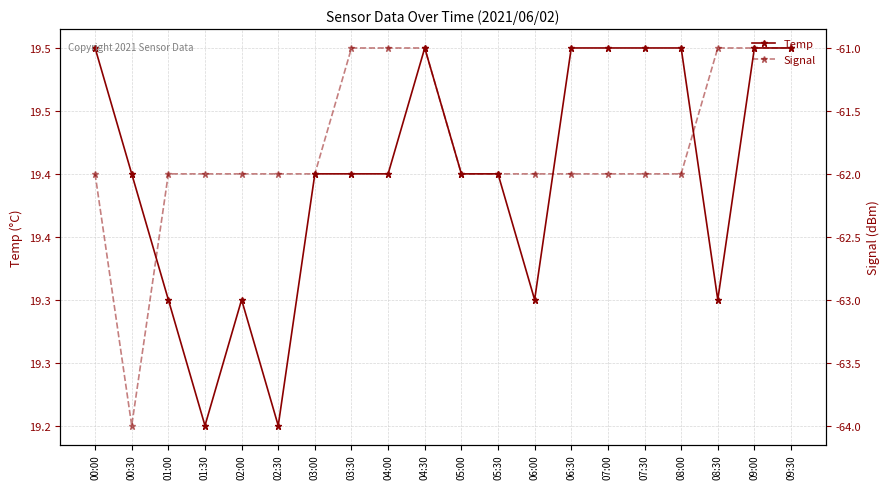

How many lines are shown in the chart?

2